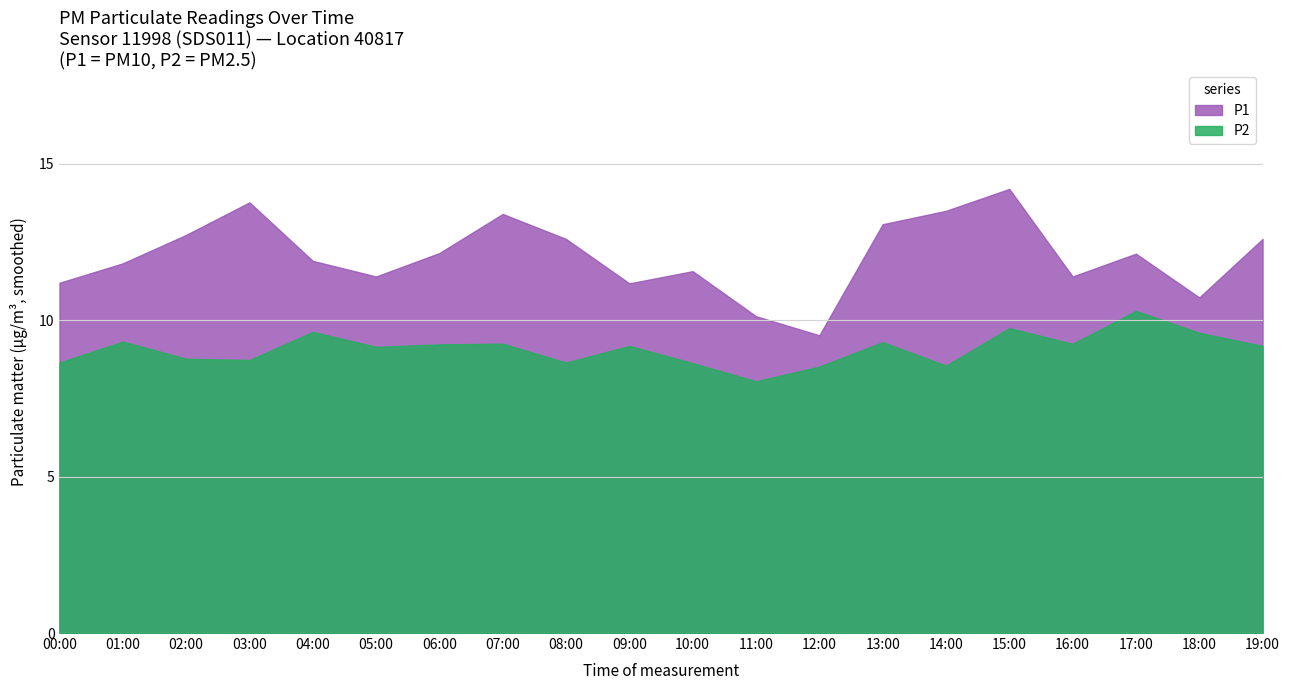

What is the lowest value of the P2 series?

8.1